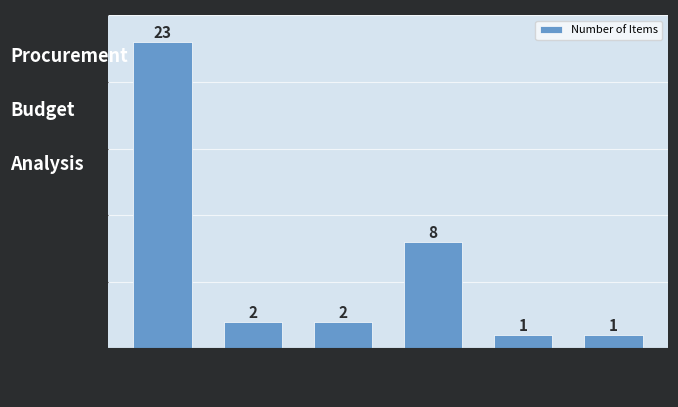

Reading left to right, transcribe all the data shown in this chart.

23	2	2	8	1	1